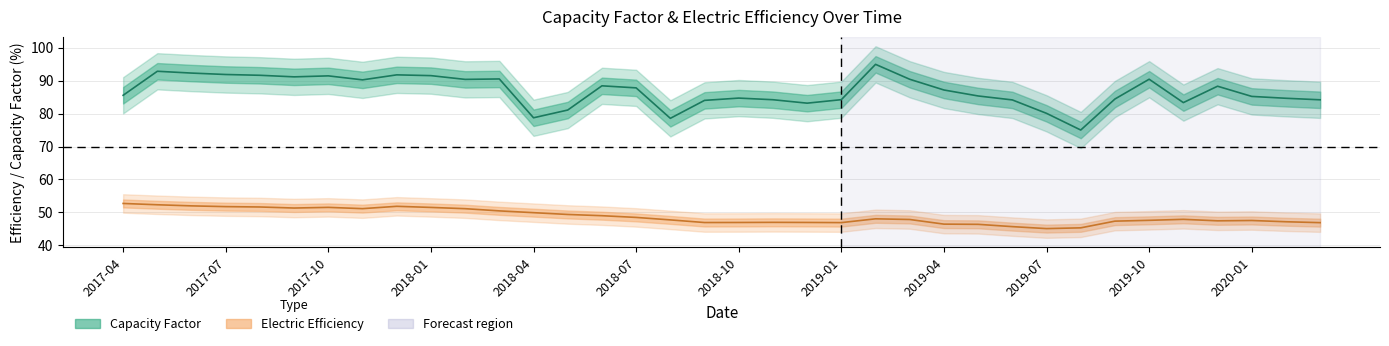

Reading left to right, list all the values displayed in this chart.

Capacity Factor: 85.6	92.9	92.3	91.9	91.6	91.2	91.5	90.2	91.8	91.5	90.4	90.5	78.7	81.1	88.4	87.8	78.6	84.0	84.7	84.2	83.2	84.2	95.0	90.4	87.2	85.4	84.2	80.1	75.0	84.4	90.4	83.3	88.3	85.2	84.7	84.2
Electric Efficiency: 52.7	52.3	52.0	51.8	51.7	51.3	51.5	51.1	51.9	51.5	51.1	50.5	49.9	49.4	49.0	48.5	47.7	46.9	46.9	47.0	47.0	46.9	48.1	47.9	46.4	46.4	45.7	45.1	45.3	47.4	47.6	47.9	47.4	47.5	47.2	46.9